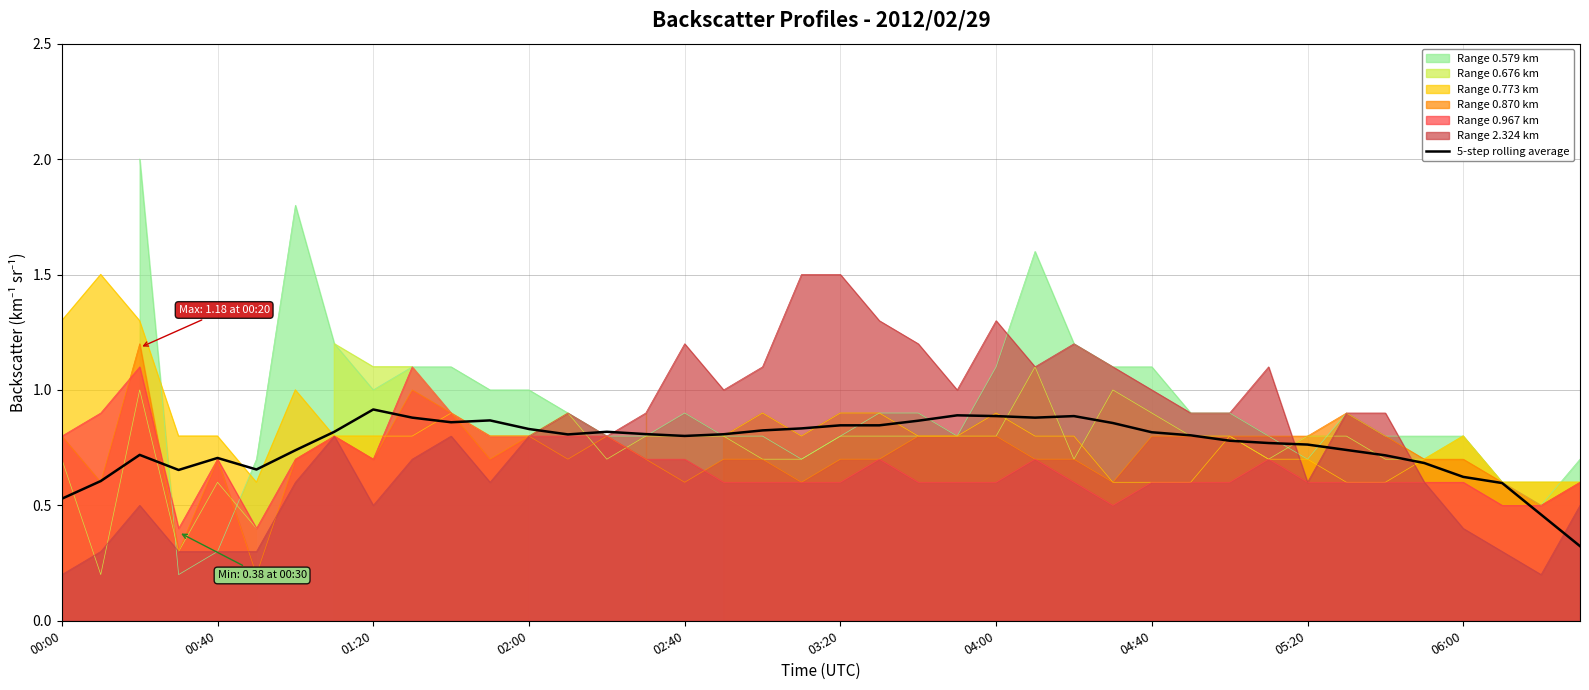

Is it true that Range 2.324 km equals 0.4 at 02:00?

False